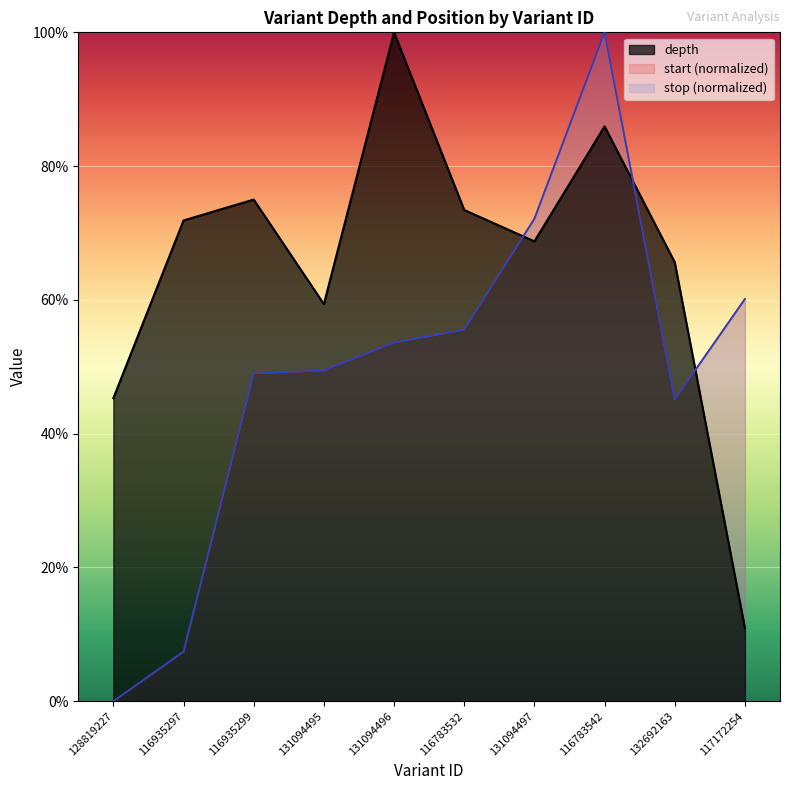

True or false: stop has a value of 0.0 at 128819227.

True